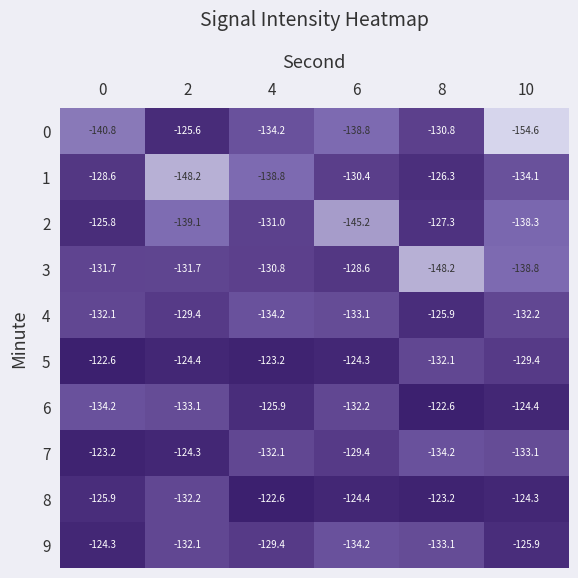

Rank the series at 0 from lowest to highest value.

0, 6, 4, 3, 1, 8, 2, 9, 7, 5